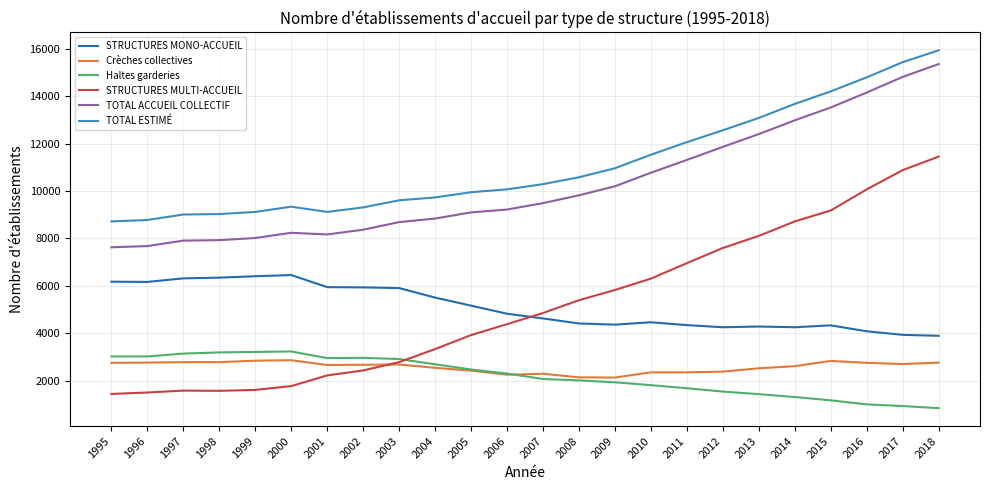

Is the value of TOTAL ESTIMÉ at 1997 greater than the value of Haltes garderies at 1998?

Yes